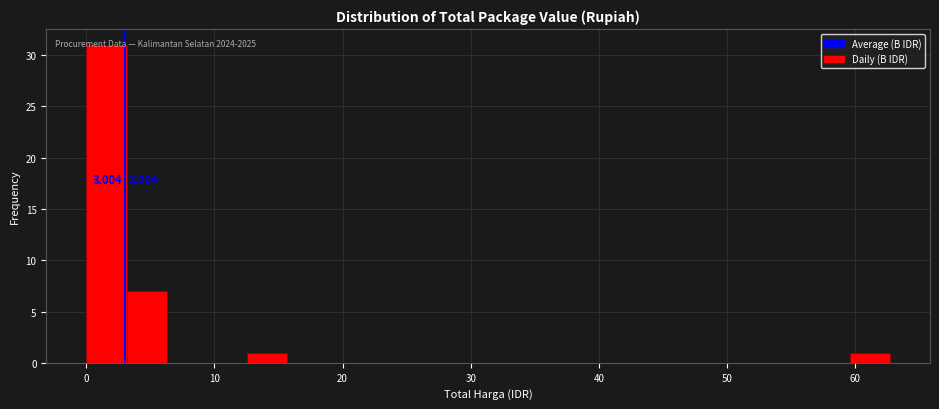

Read against the x-axis, roughly where is the centre of the tallest bar?

2